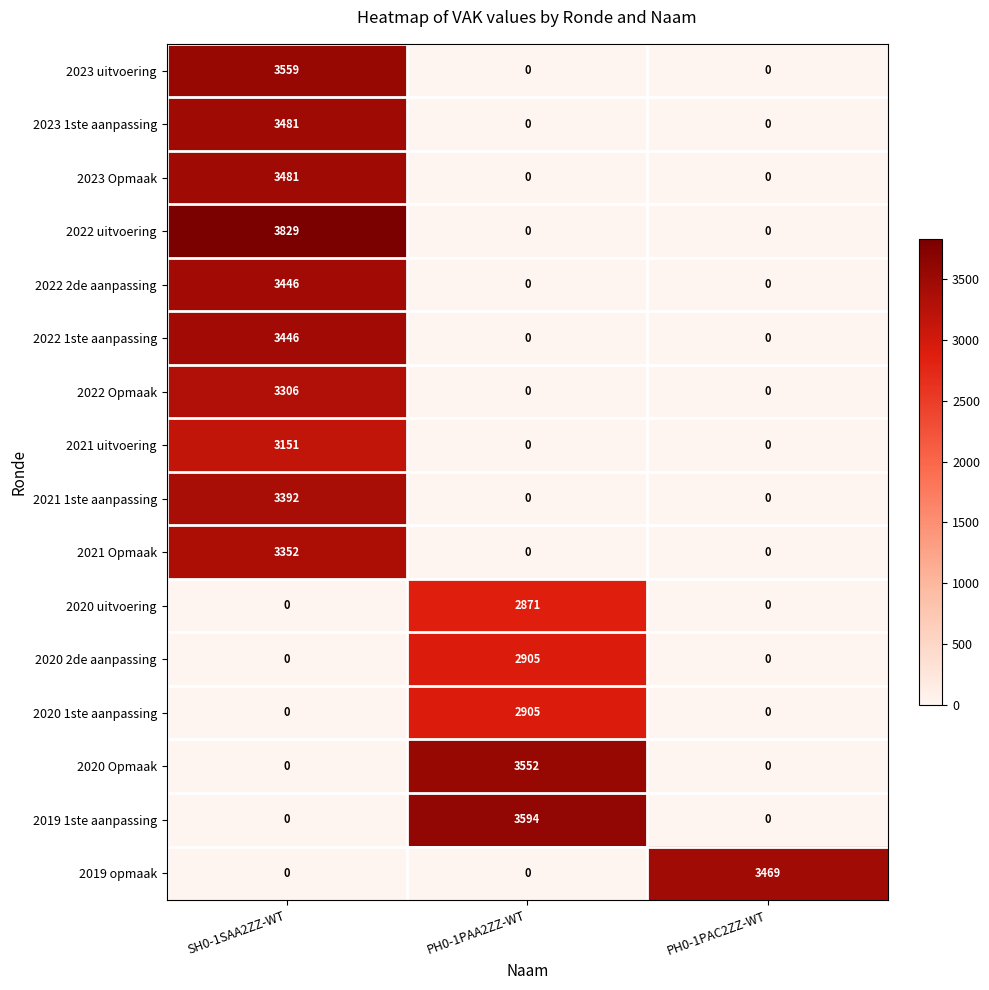

Is it true that 2023 uitvoering equals 1842 at SH0-1SAA2ZZ-WT?

False